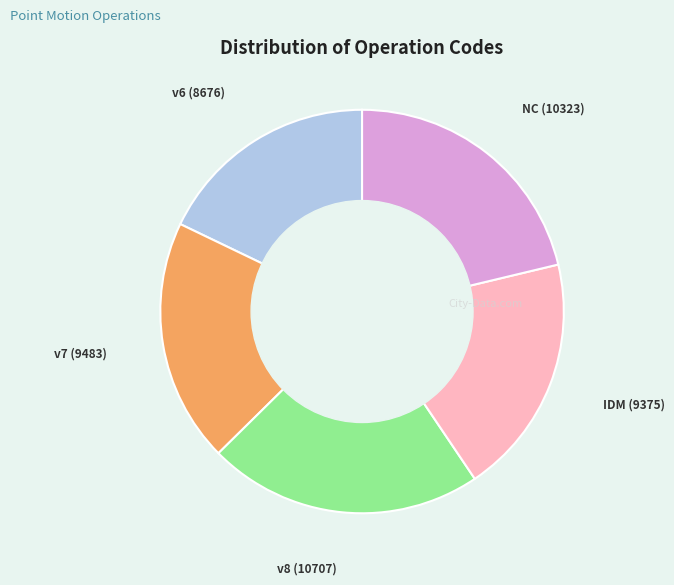

Is there a majority slice in this chart?

No